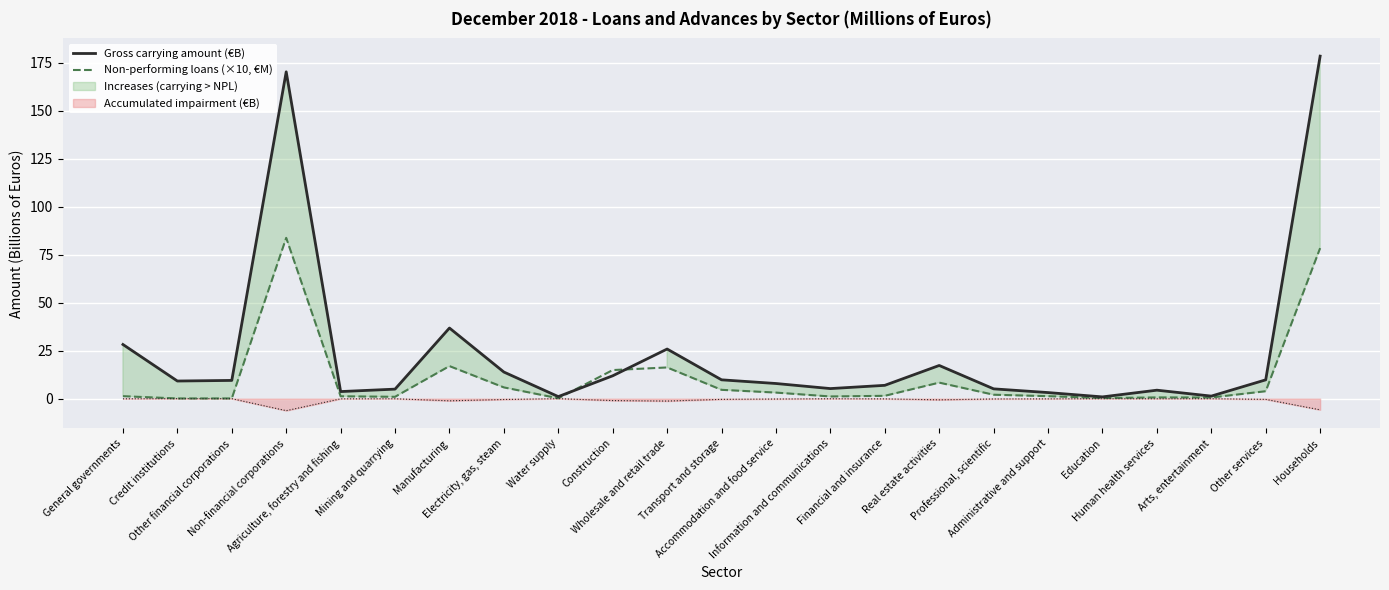

What position from the right is Wholesale and retail trade?

13